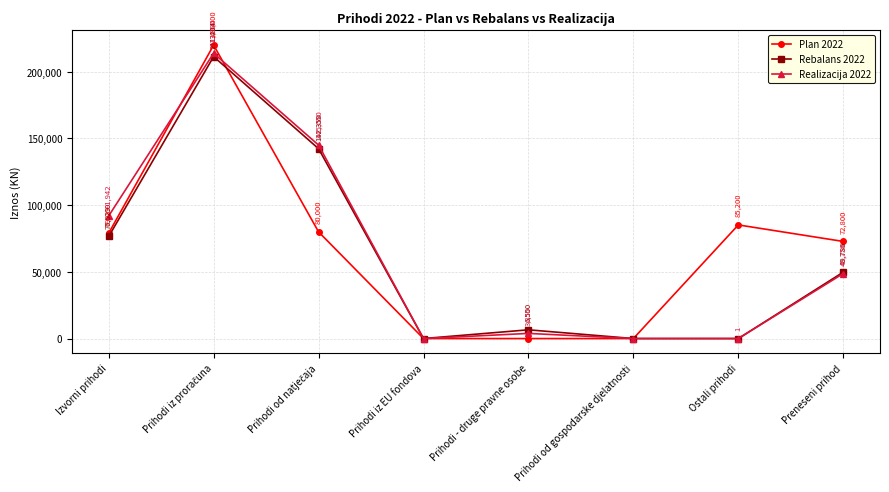

What is the average value of the Plan 2022 series?

67125.0